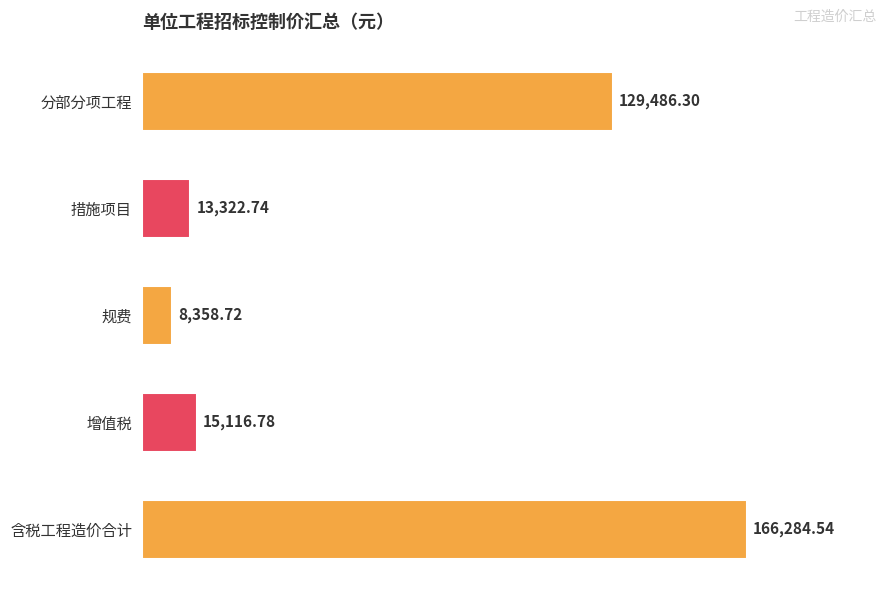

What is the maximum value shown in the chart?

166284.5